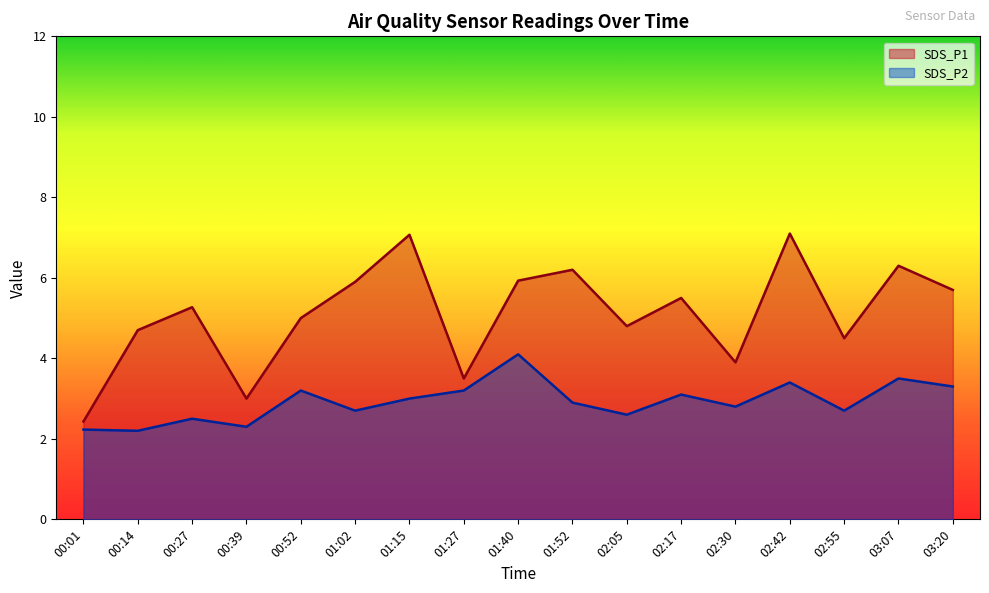

Where is SDS_P1 nearest to the value 4?

02:30